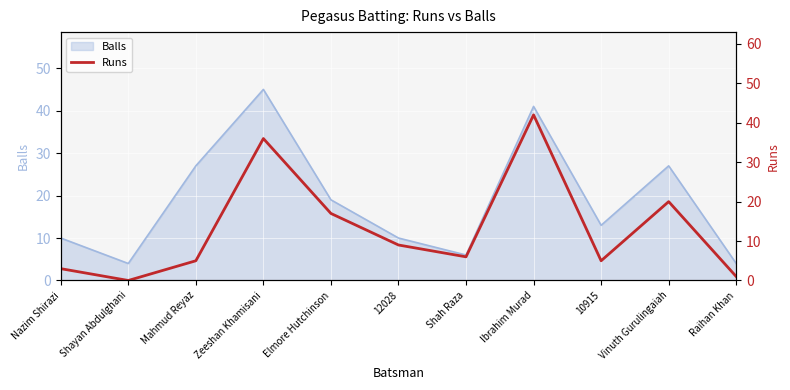

What is the highest value of the Balls series?

45